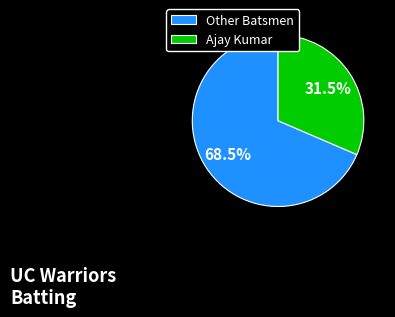

Rank the categories by value from highest to lowest.

Other Batsmen, Ajay Kumar